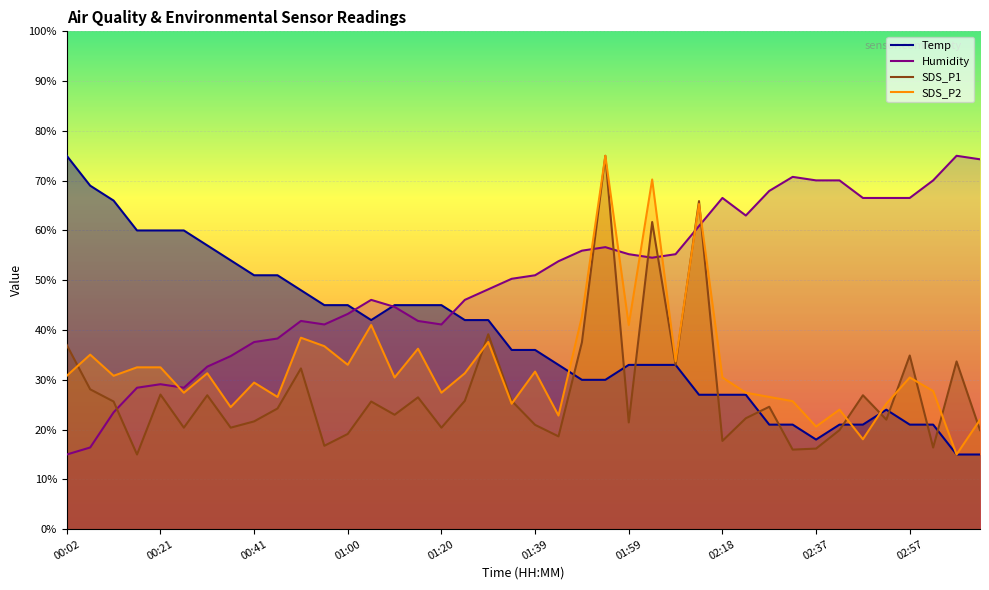

What is the spread (max minus min) of values at 01:59?

33.8